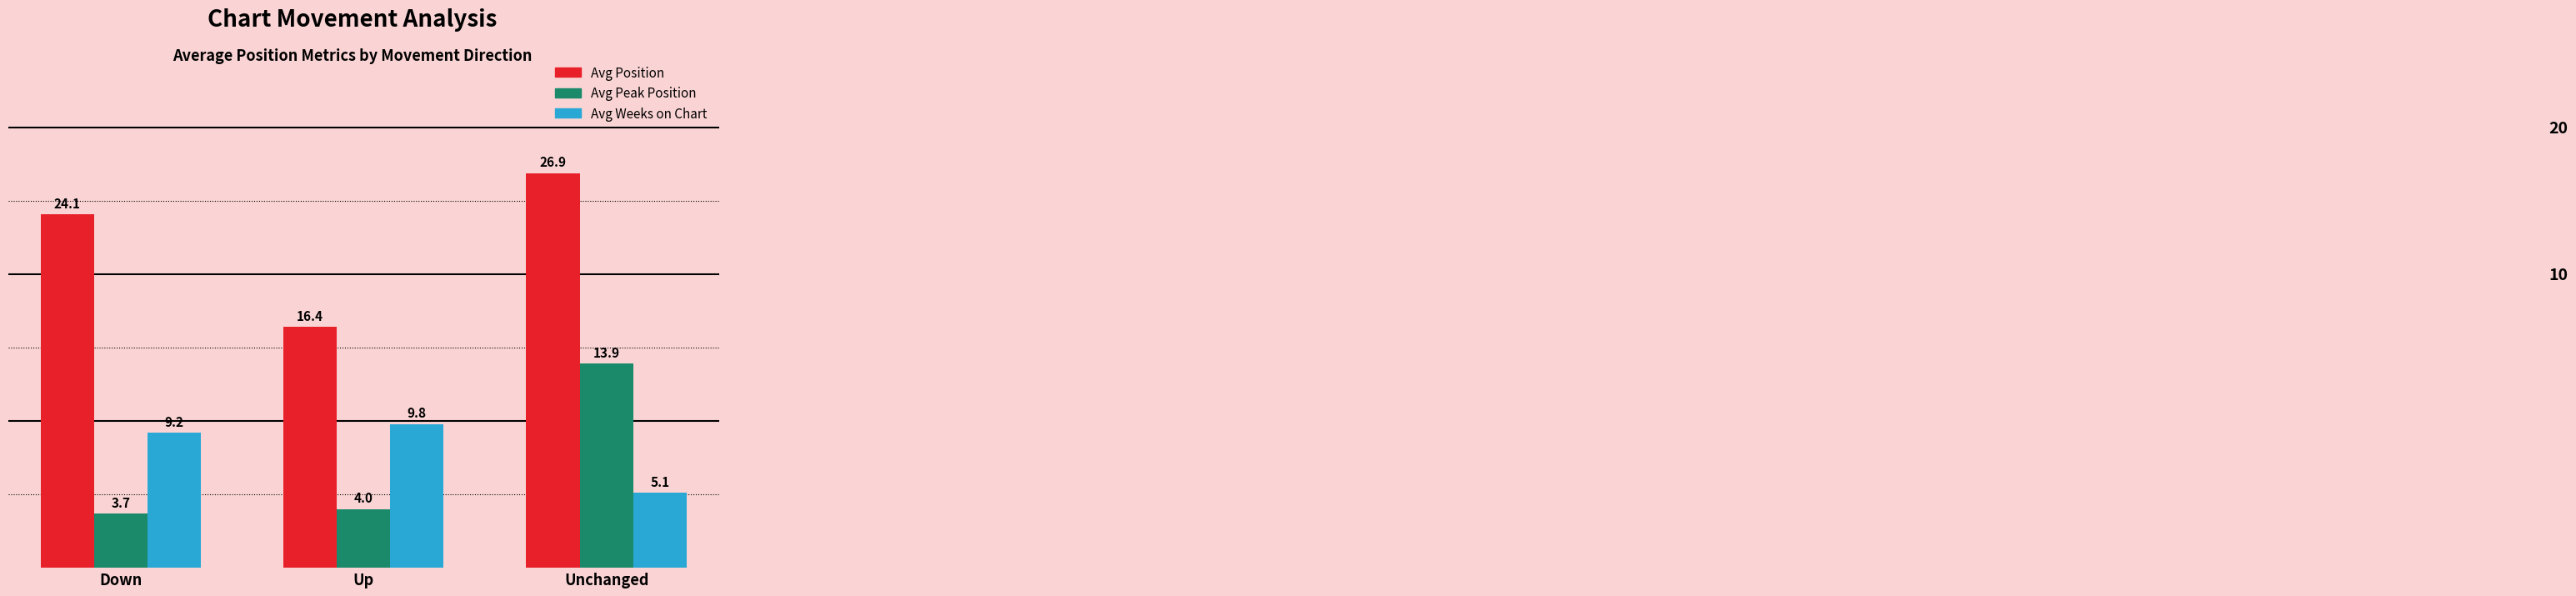

What position from the right is Up?

2